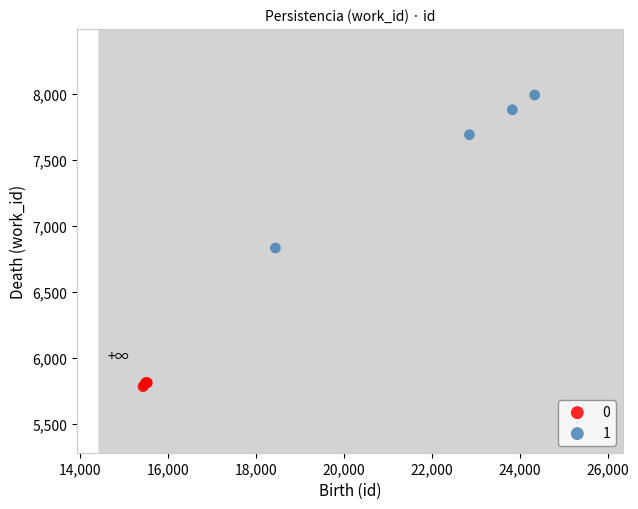

Which series has the widest spread of Y values?

1